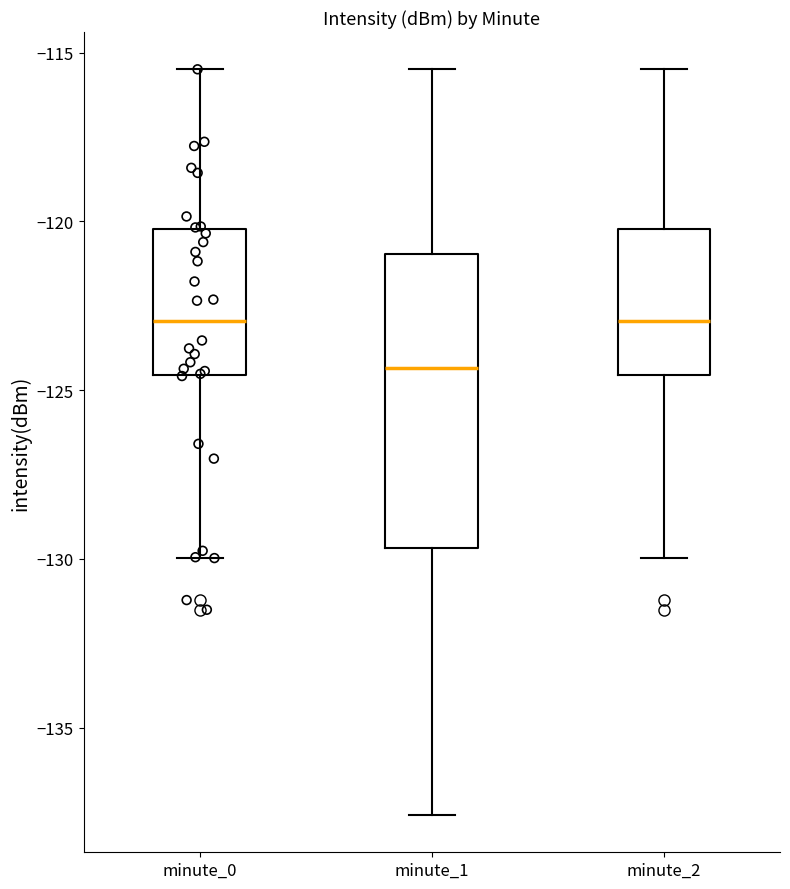

Which box's median line is the lowest?

minute_1